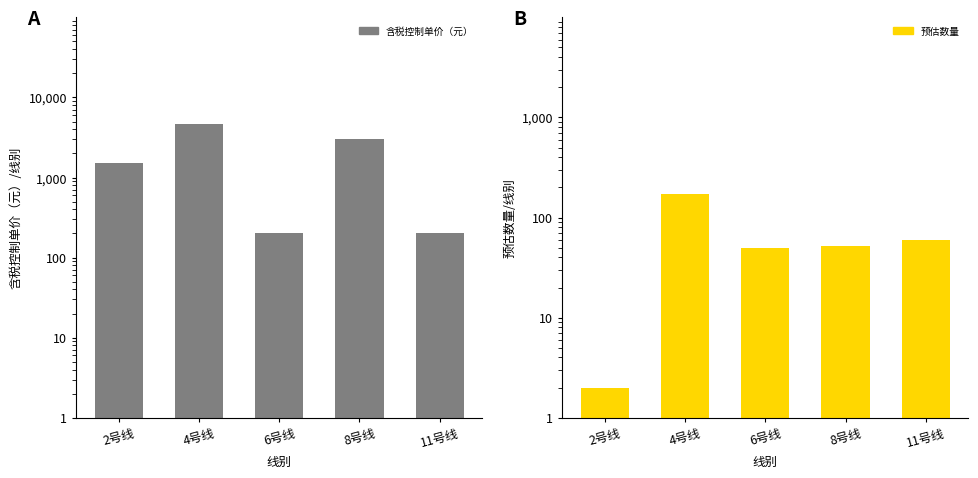

What is the label of the 3rd bar from the left?

6号线